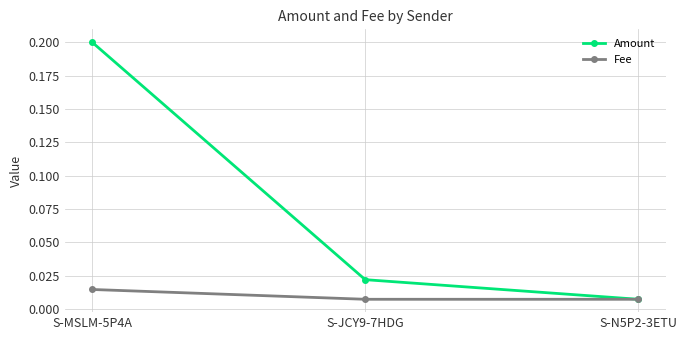

How many Fee values are between 0 and 1?

3